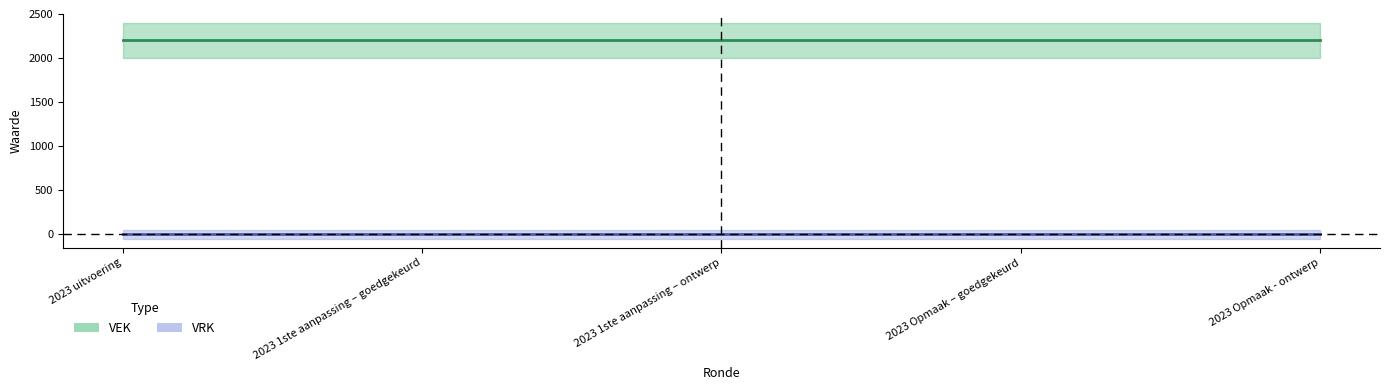

Reading left to right, what are all the values shown in this chart?

VEK: 2023 uitvoering=2200	2023 1ste aanpassing – goedgekeurd=2200	2023 1ste aanpassing – ontwerp=2200	2023 Opmaak – goedgekeurd=2200	2023 Opmaak - ontwerp=2200
VRK: 2023 uitvoering=0	2023 1ste aanpassing – goedgekeurd=0	2023 1ste aanpassing – ontwerp=0	2023 Opmaak – goedgekeurd=0	2023 Opmaak - ontwerp=0